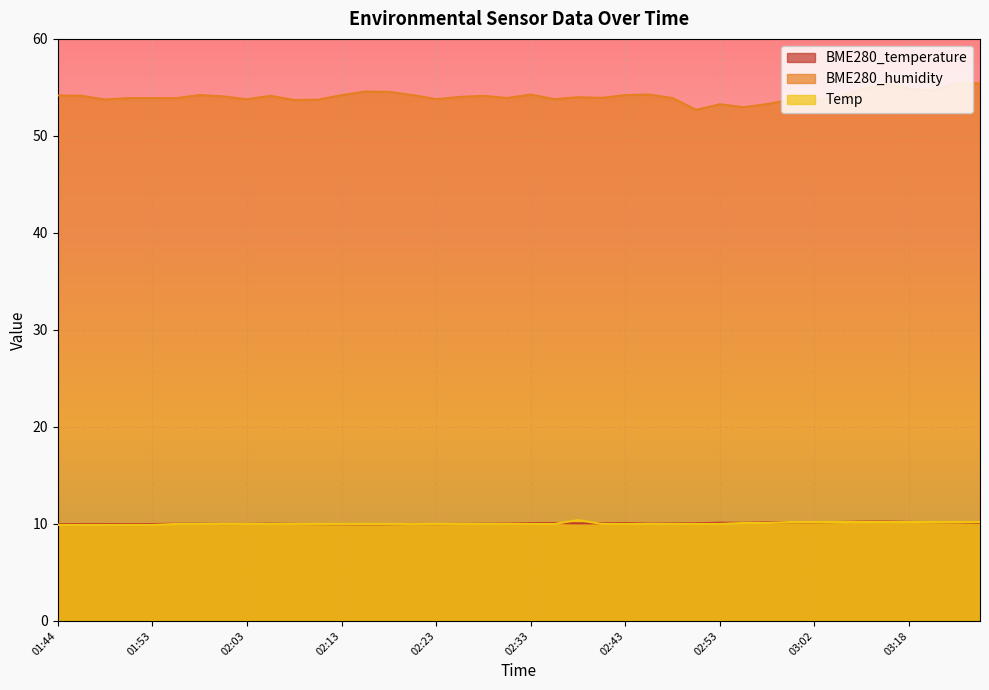

How many interior local valleys does the BME280_humidity series have?

12